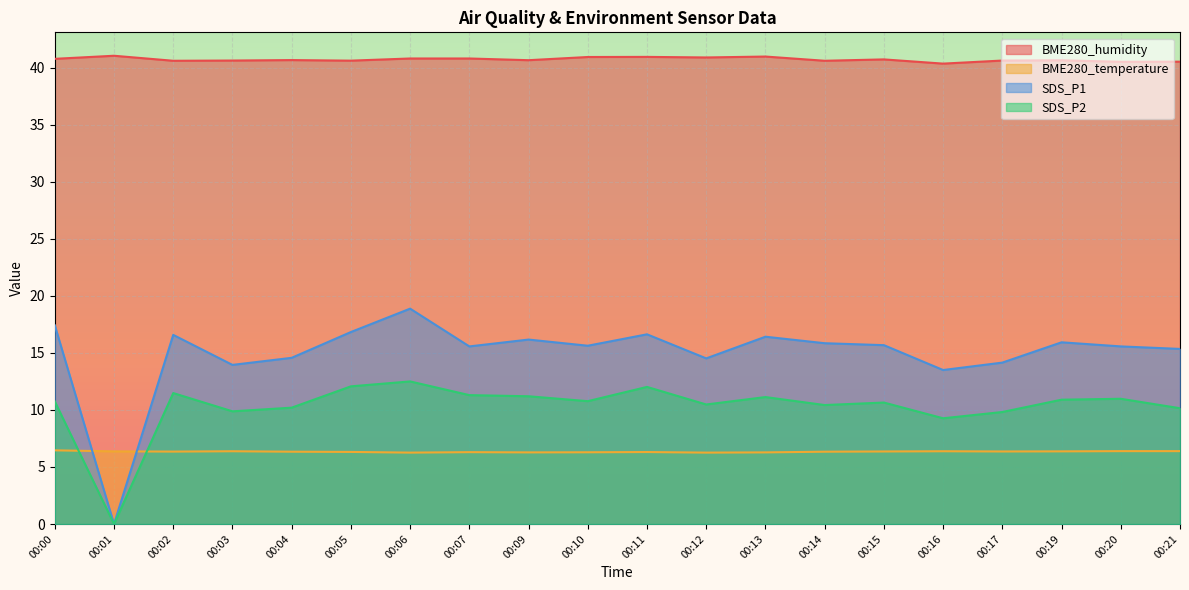

Count the number of categories in the chart.

20